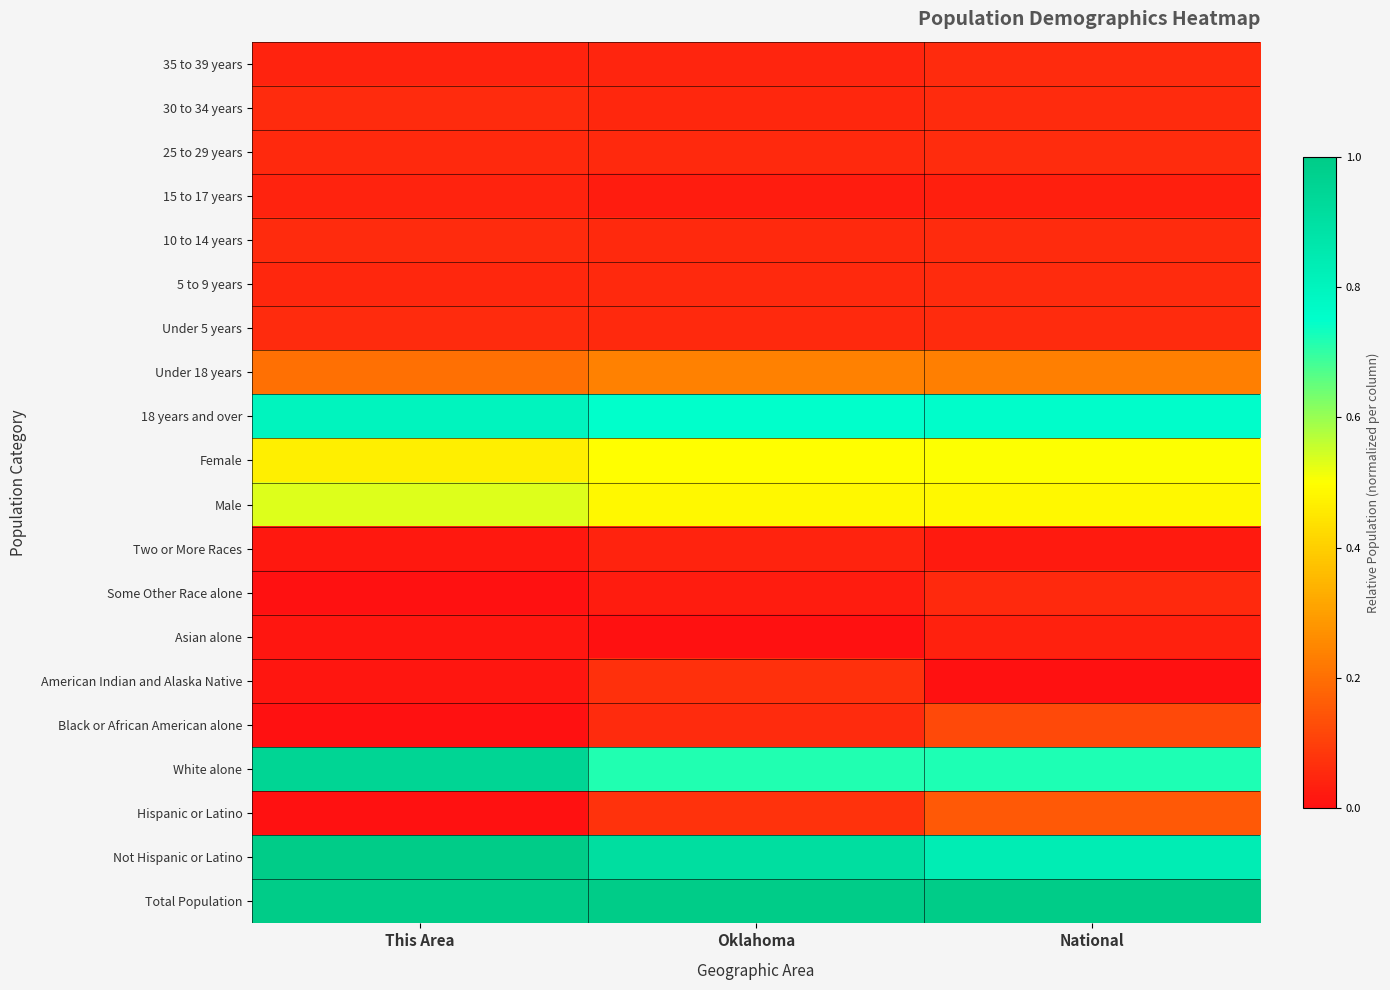

What is the total value across all series at Oklahoma?

5.2